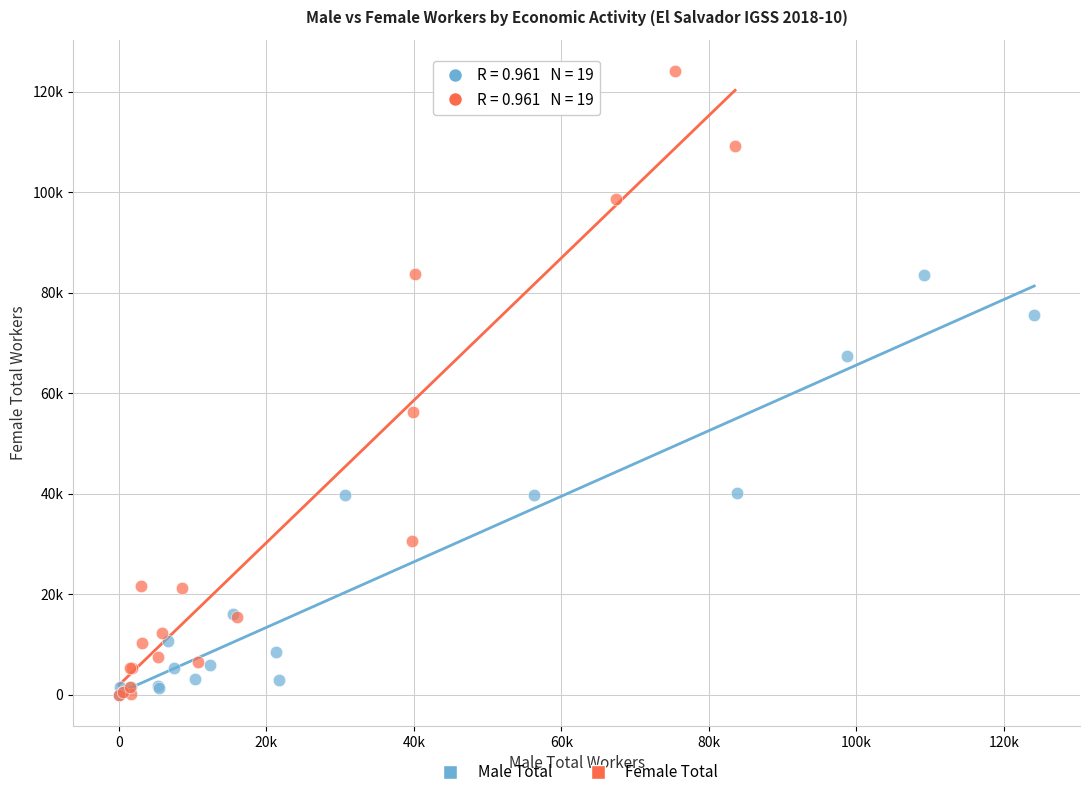

What are all the series names shown in the legend?

Male Total, Female Total